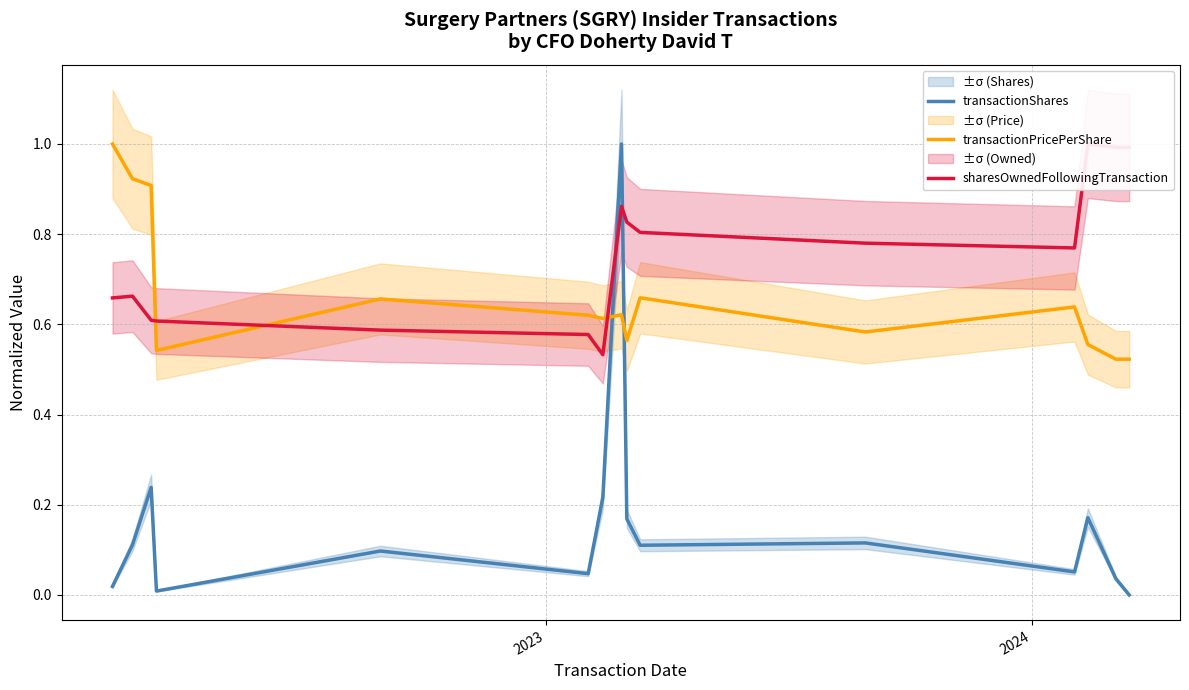

List the series in order of their peak value, lowest first.

transactionShares, transactionPricePerShare, sharesOwnedFollowingTransaction